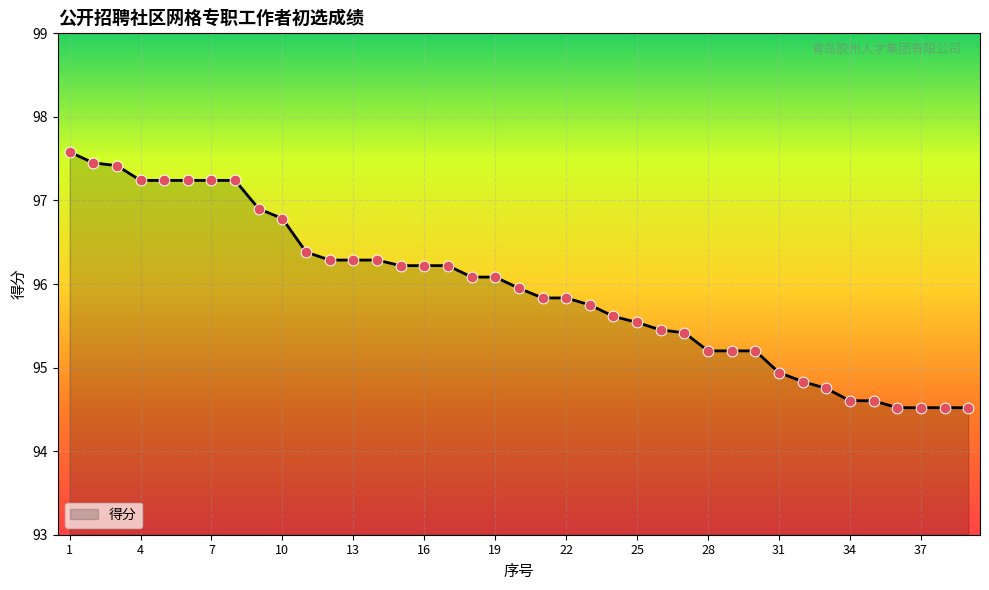

What is the smallest value displayed?

94.5